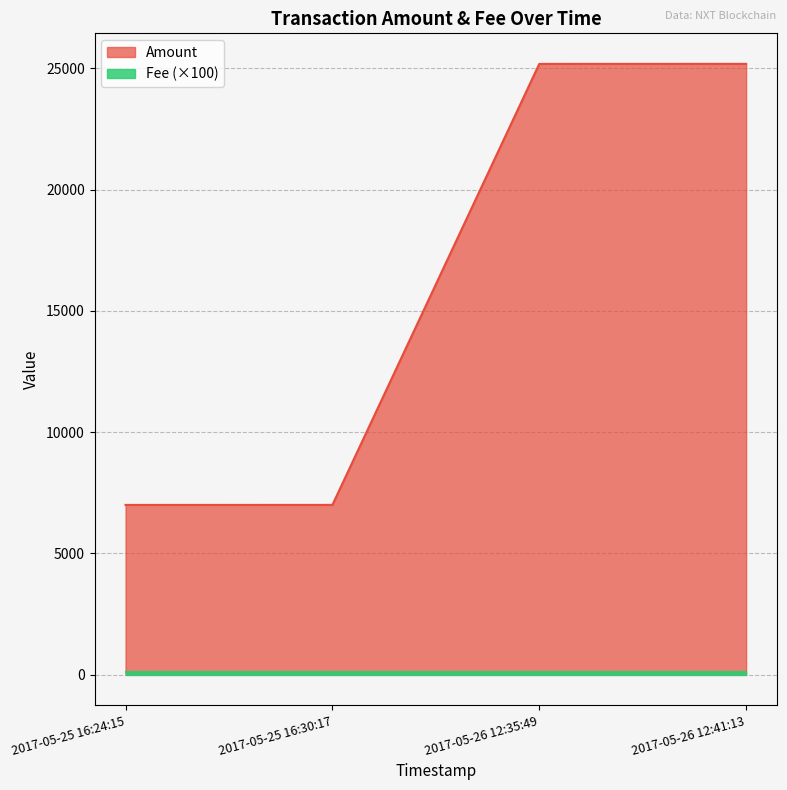

How many data points are less than 25187?

2